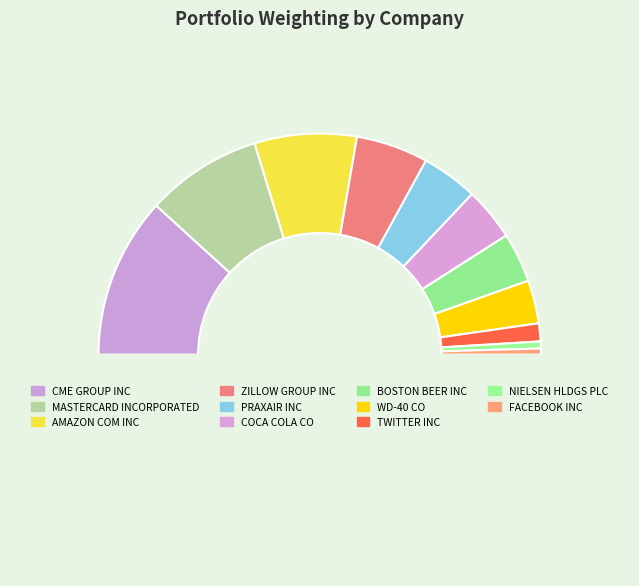

How many slices are in this pie chart?

12